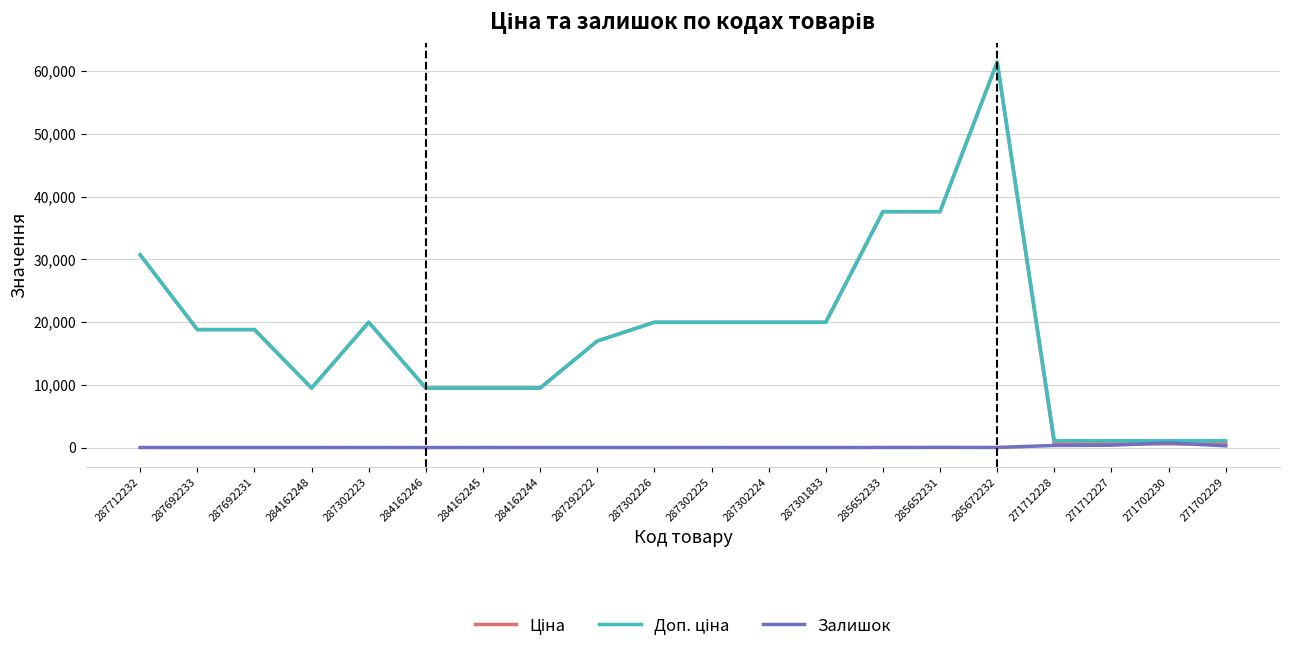

What is the maximum value shown in the chart?

61434.3